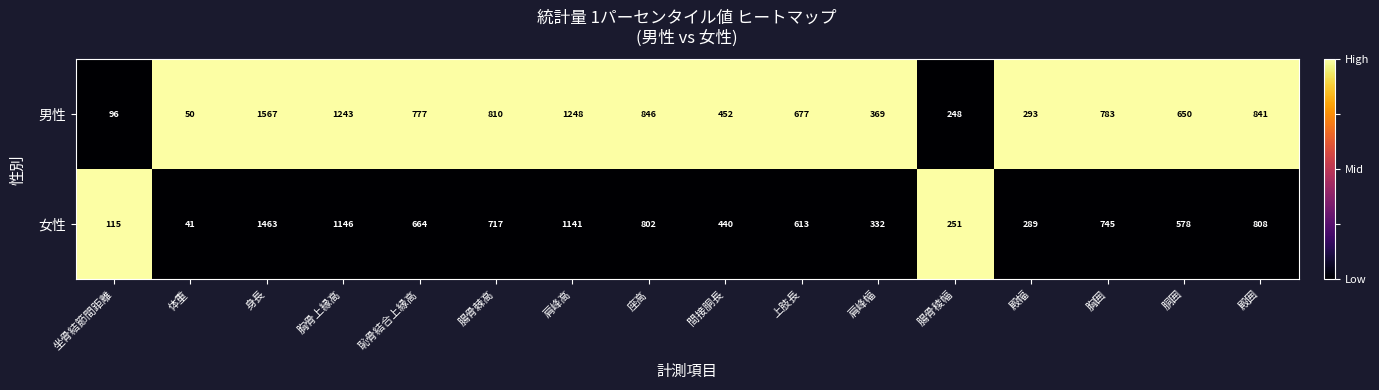

What is the total value across all series at 腸骨稜幅?

499